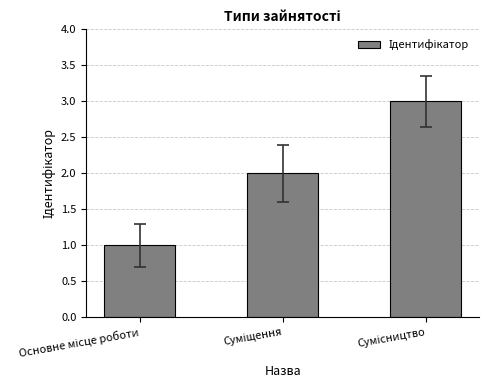

Reading left to right, list all the values displayed in this chart.

1	2	3